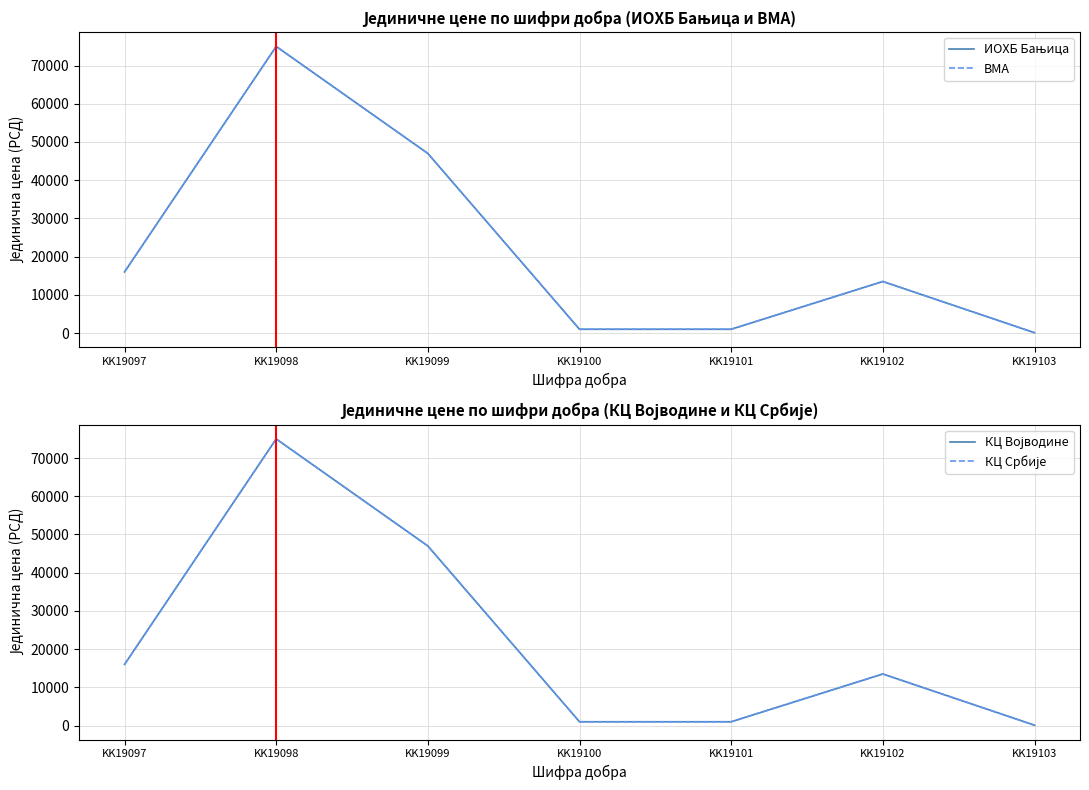

Reading left to right, what are all the values shown in this chart?

ИОХБ Бањица: 16000	75000	47000	1000	1000	13500	100
ВМА: 16000	75000	47000	1000	1000	13500	100
КЦ Војводине: 16000	75000	47000	1000	1000	13500	100
КЦ Србије: 16000	75000	47000	1000	1000	13500	100